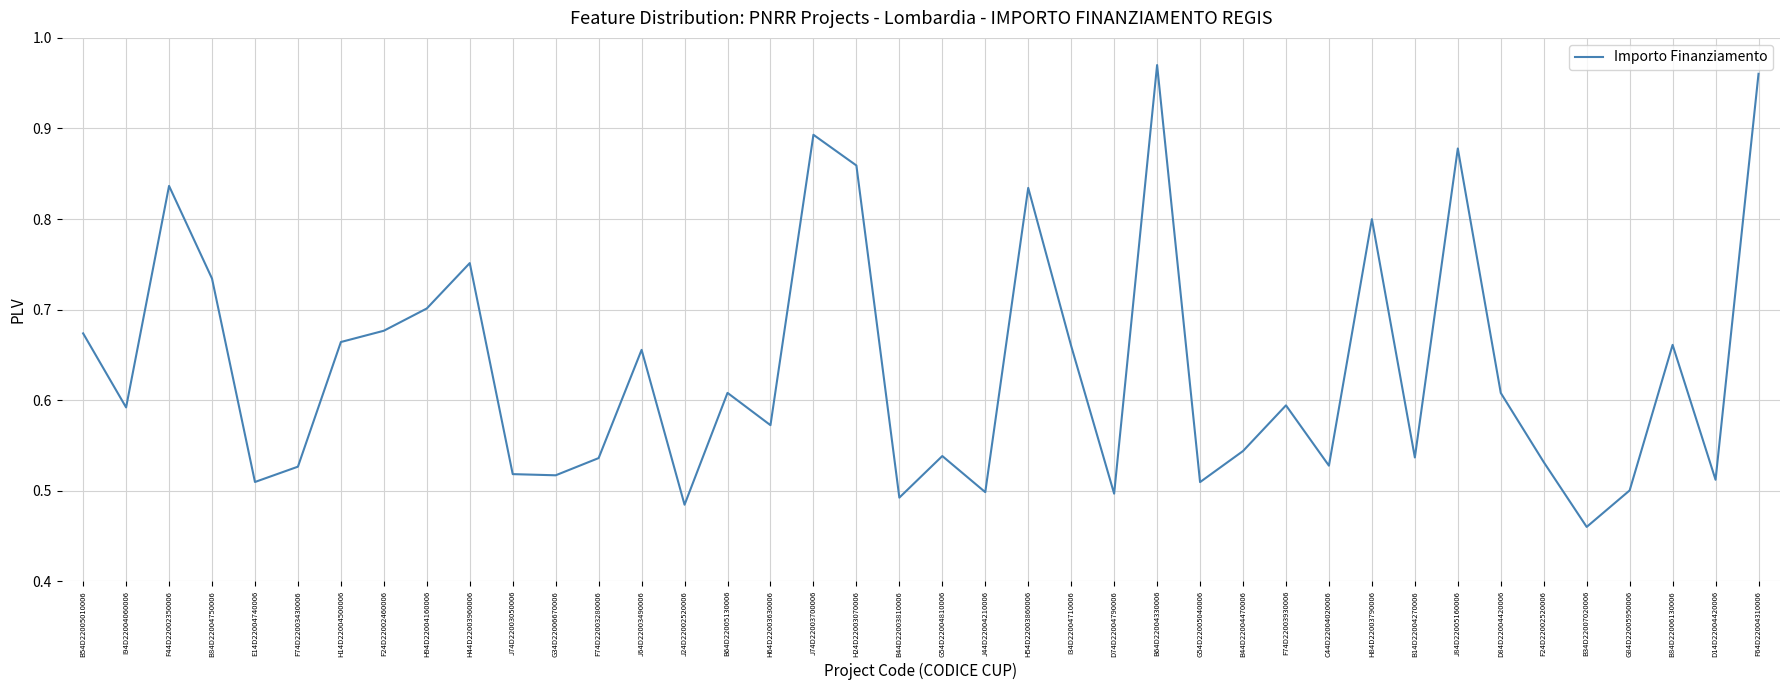

Which label corresponds to the smallest value in the chart?

B34D22007020006